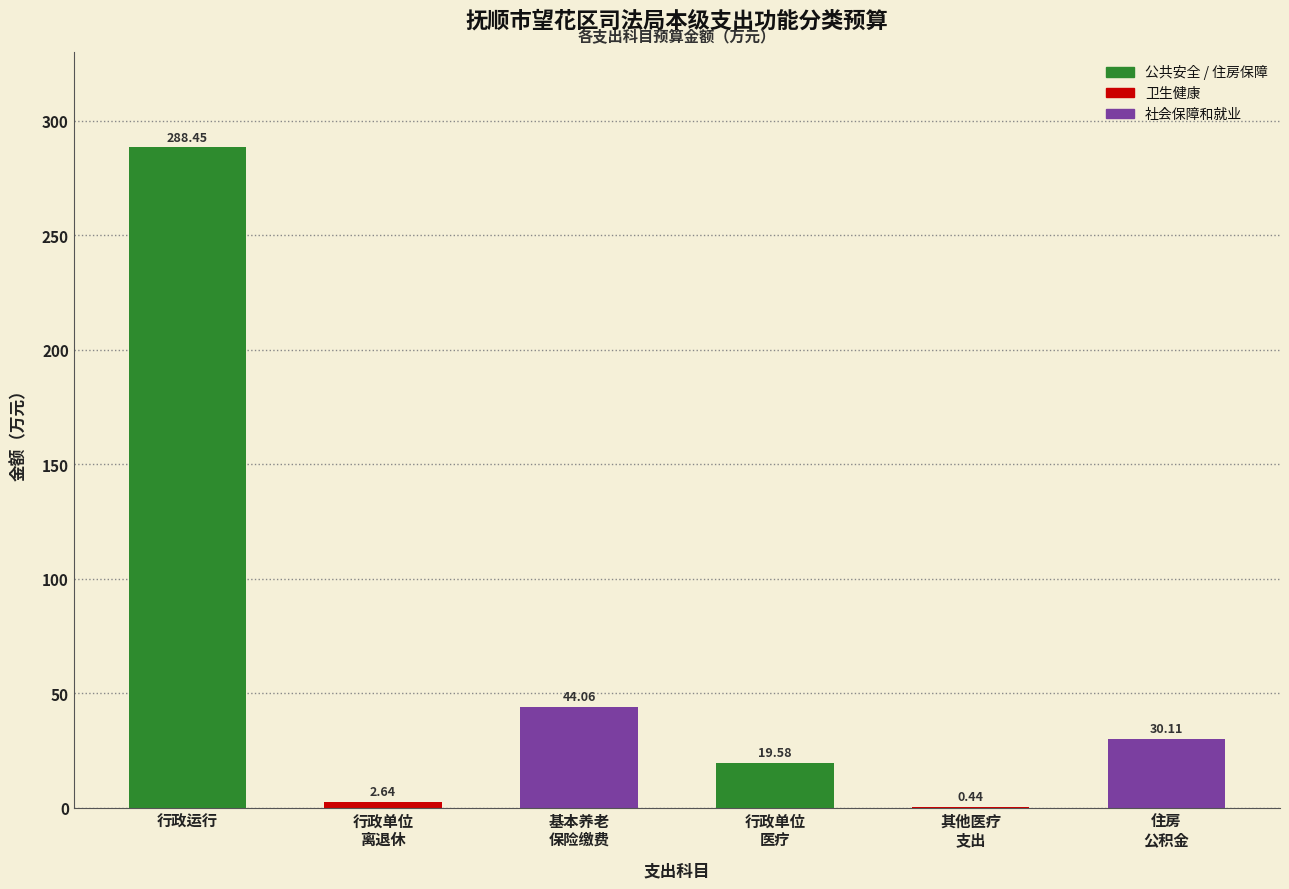

At which label does the data first exceed 30?

行政运行